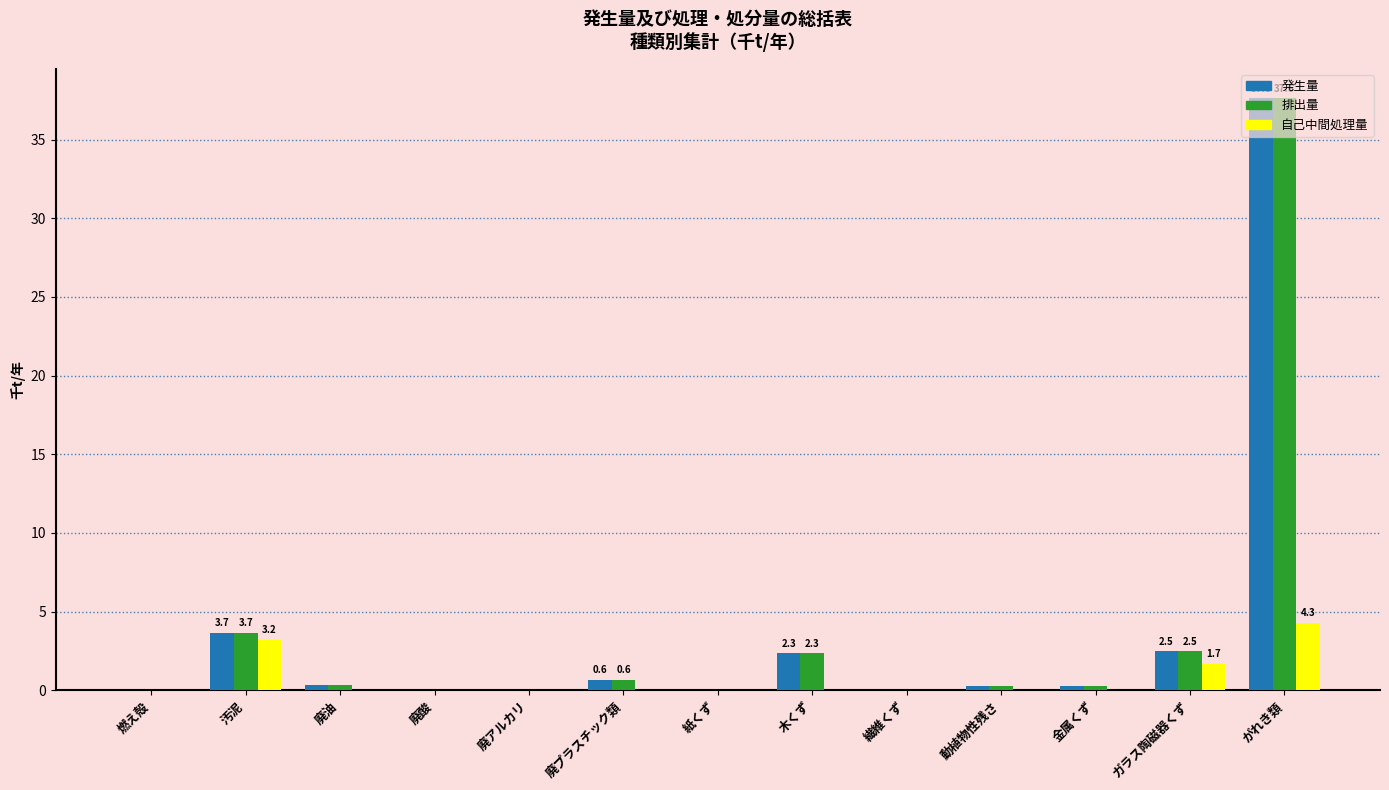

What is the sum of all 自己中間処理量 values?

9.1